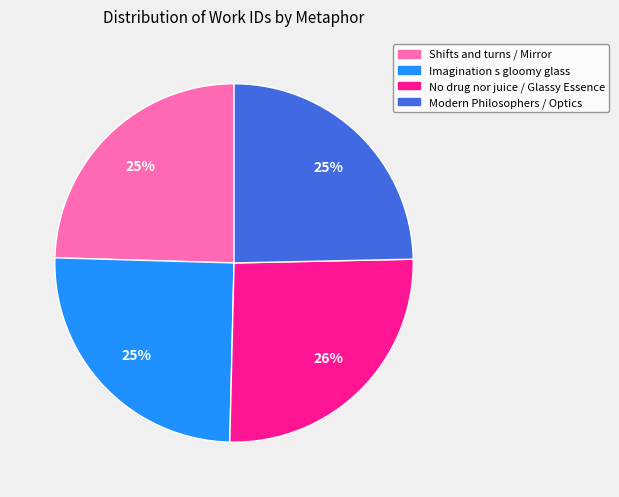

Approximately how many times larger is the value at Modern Philosophers / Optics compared to Imagination s gloomy glass?

1.0